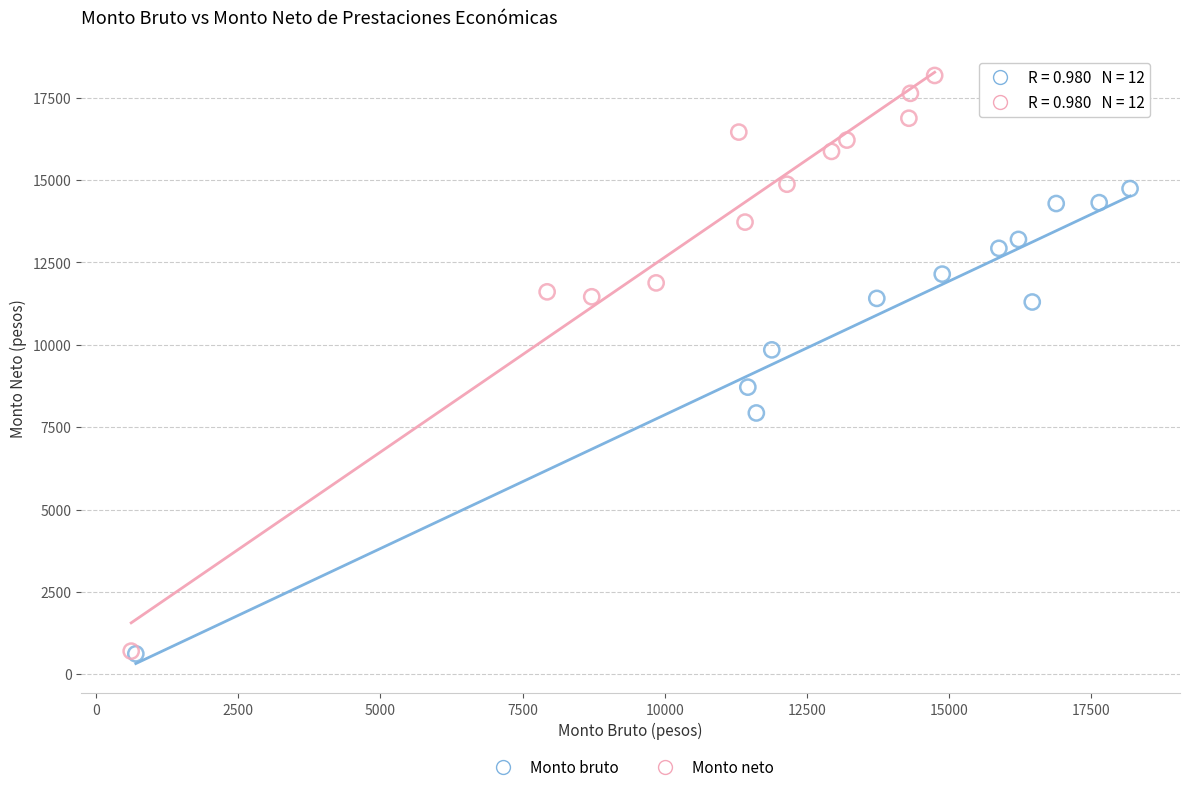

Which series has the largest Y range (max minus min)?

Monto neto